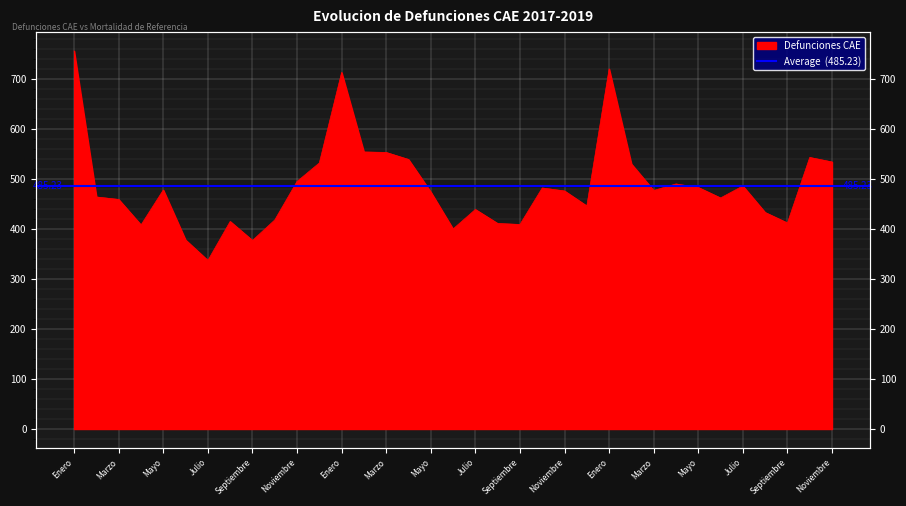

The value at Septiembre is 377. True or false?

True